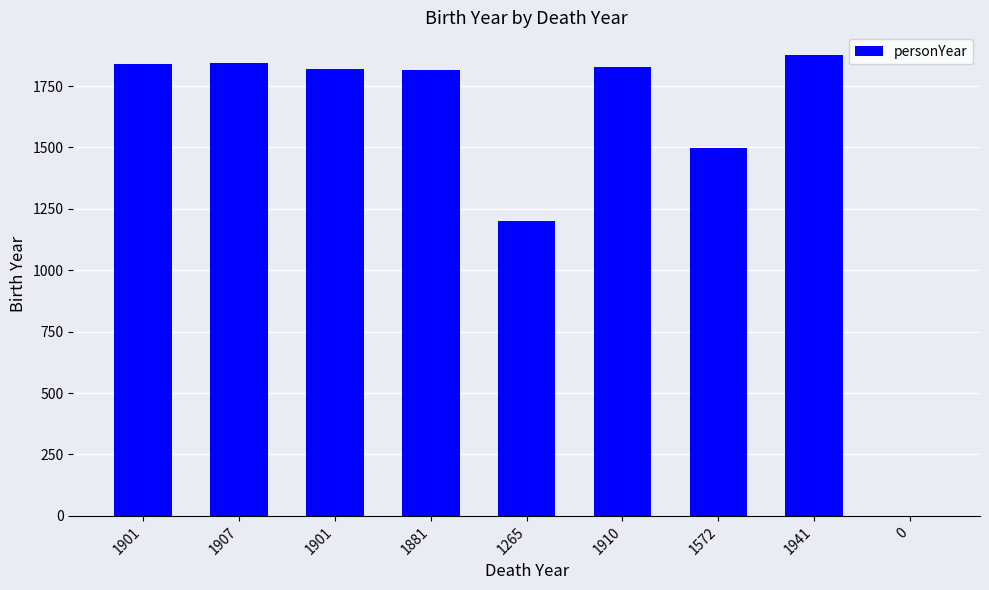

The chart shows a value of 1200 at 1265. True or false?

True